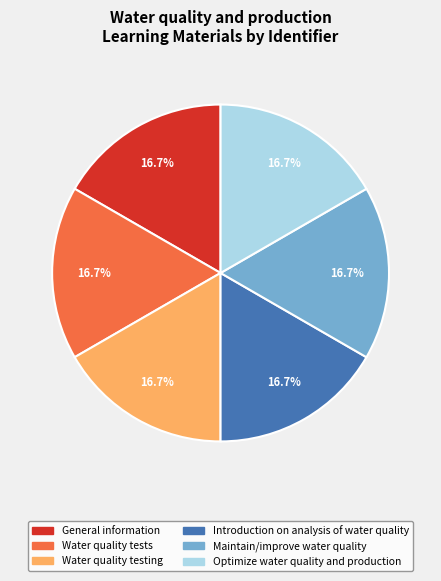

To the nearest percent, what percentage of the pie is Water quality testing?

17%